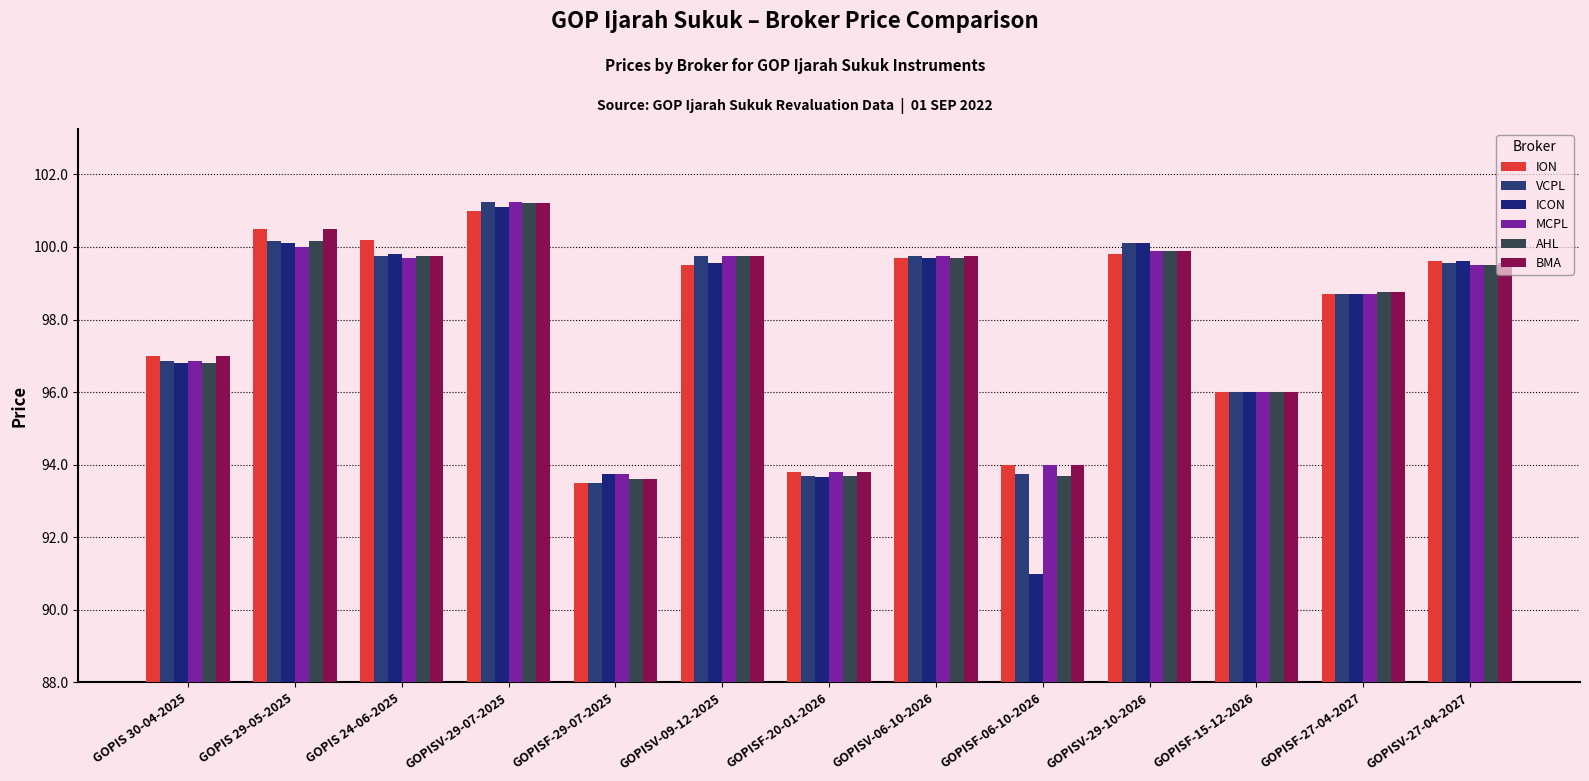

What is the total value across all series at GOPISV-27-04-2027?

597.3